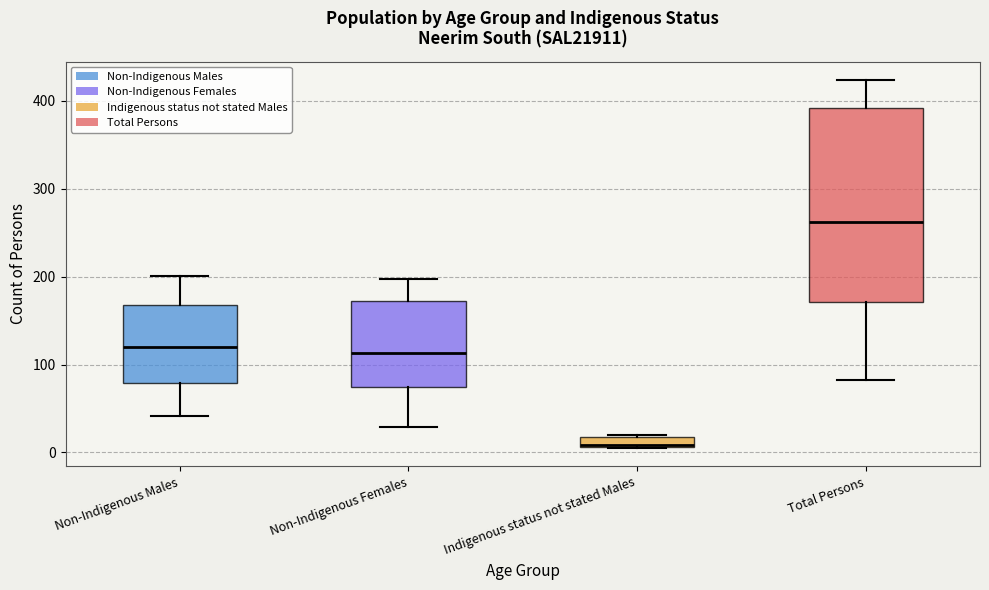

Which box is the tallest, from its lower edge to its upper edge?

Total Persons